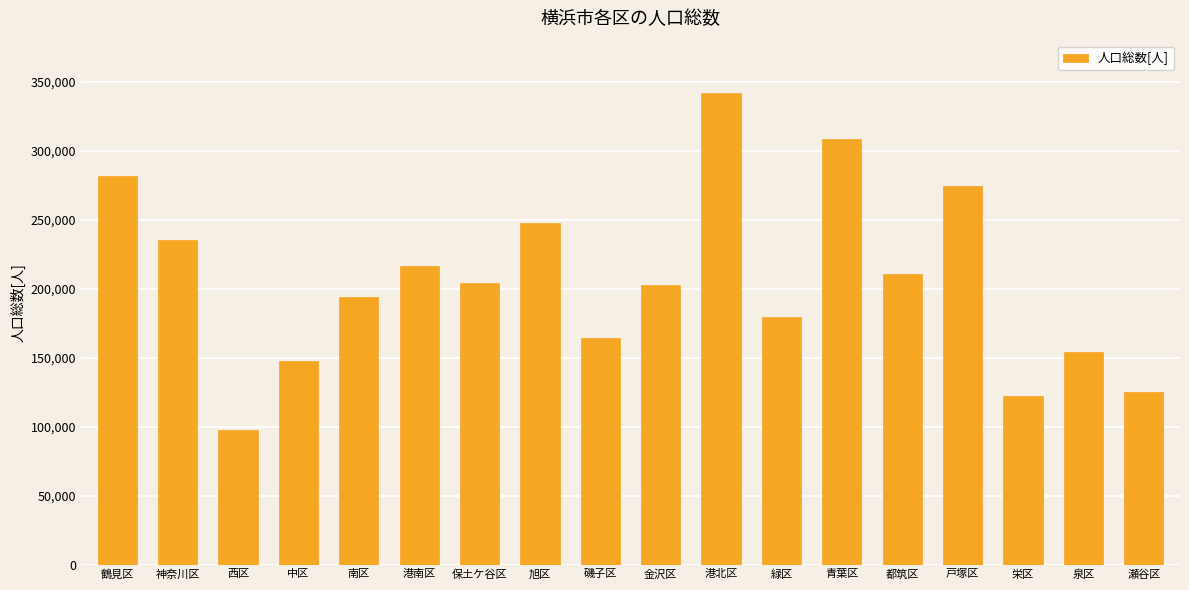

What is the smallest value displayed?

97579